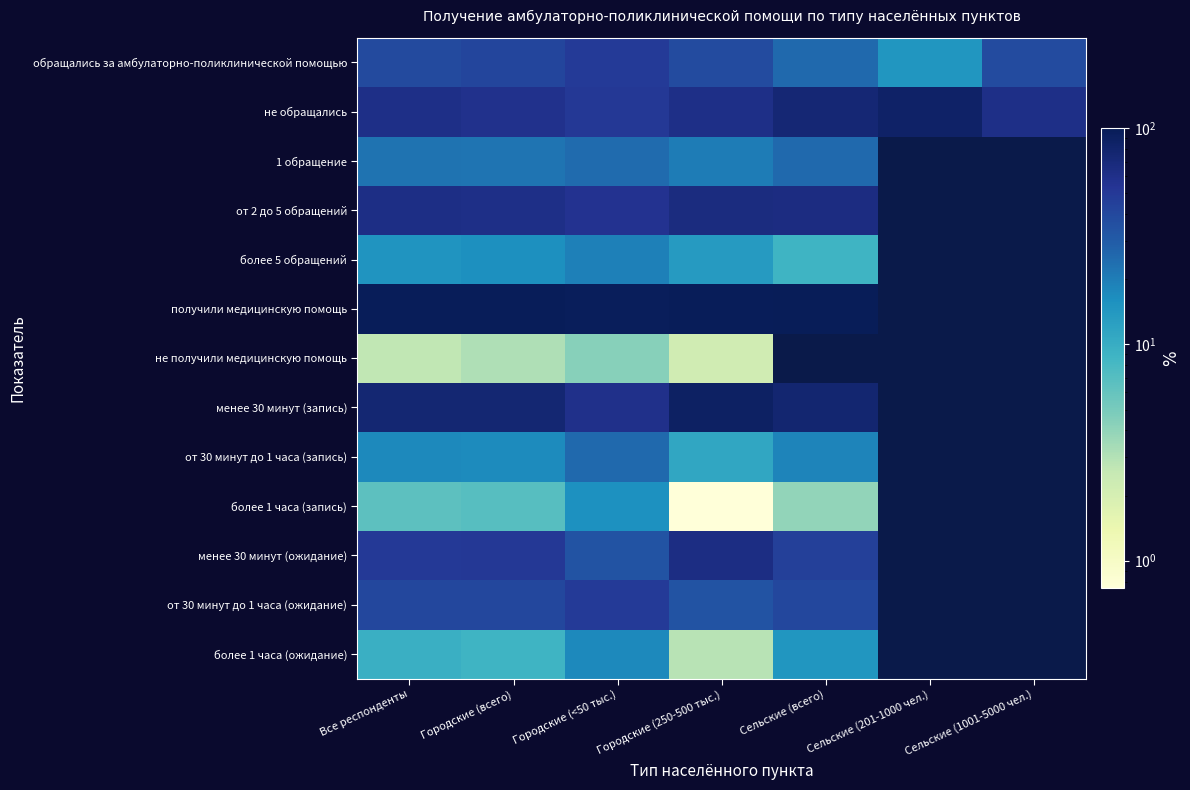

At which label does менее 30 минут (запись) reach its peak?

Городские (250-500 тыс.)